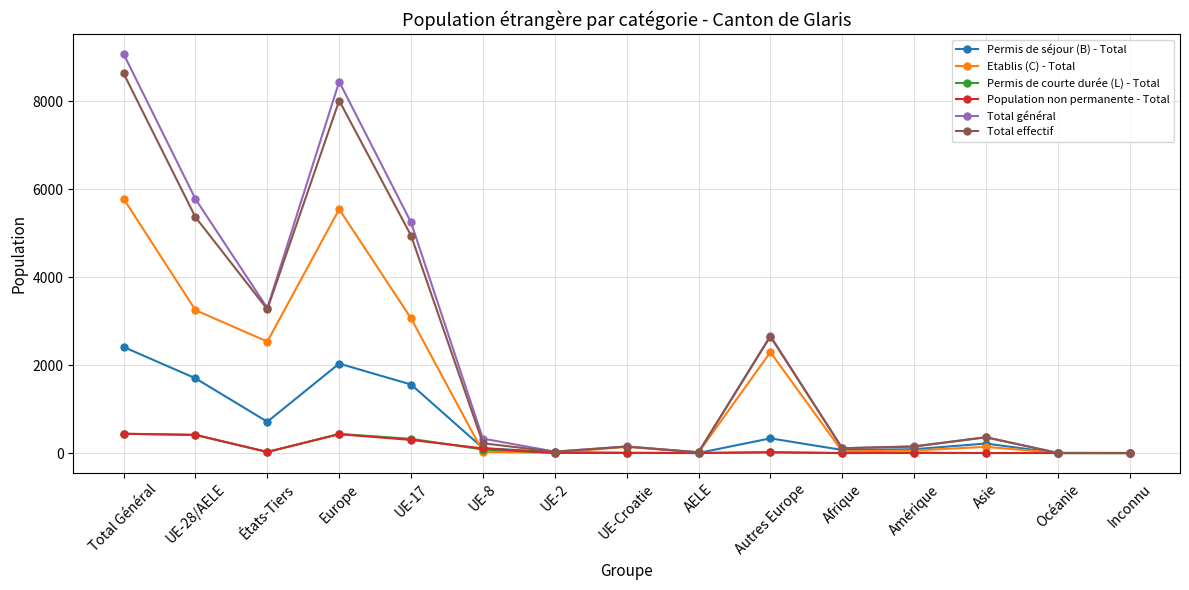

What is the approximate value of Total effectif at Europe?

8020